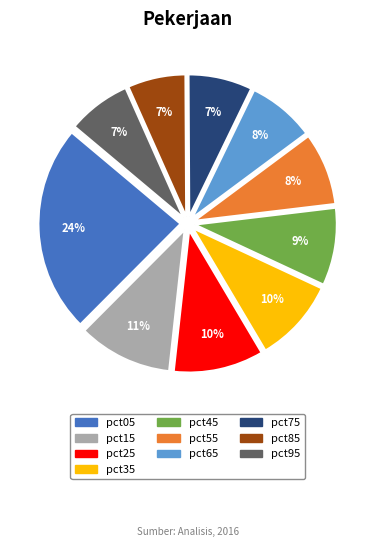

What is the ratio of the value at pct95 to the value at pct55?

0.9